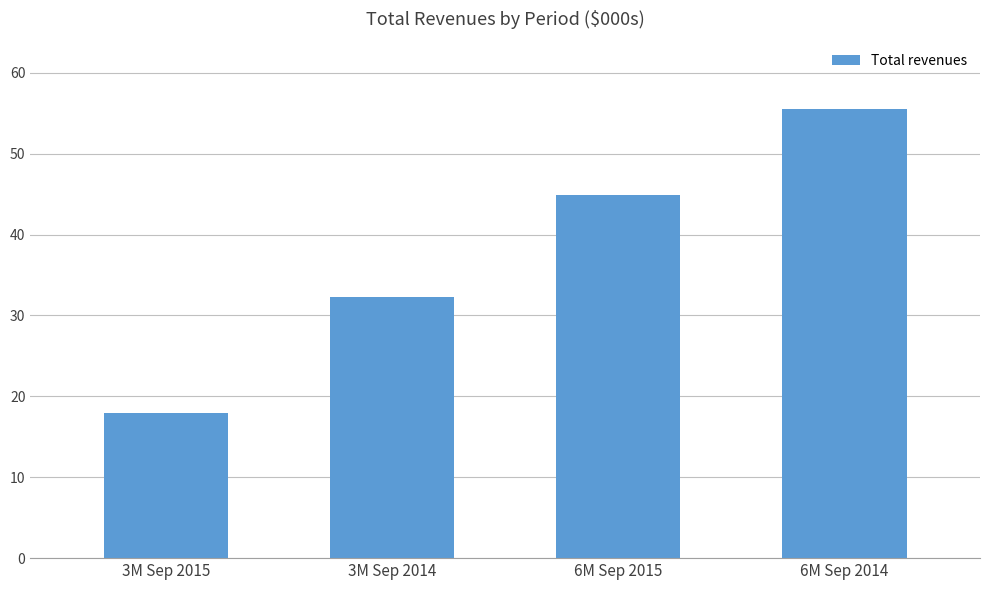

What is the difference between the values at 3M Sep 2015 and 6M Sep 2015?

26980